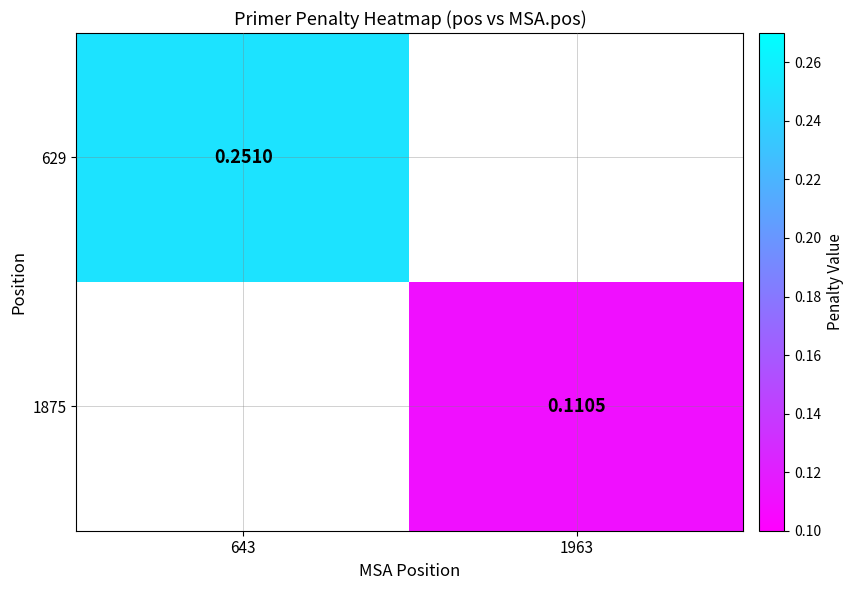

What is the highest value of the 629 series?

0.3